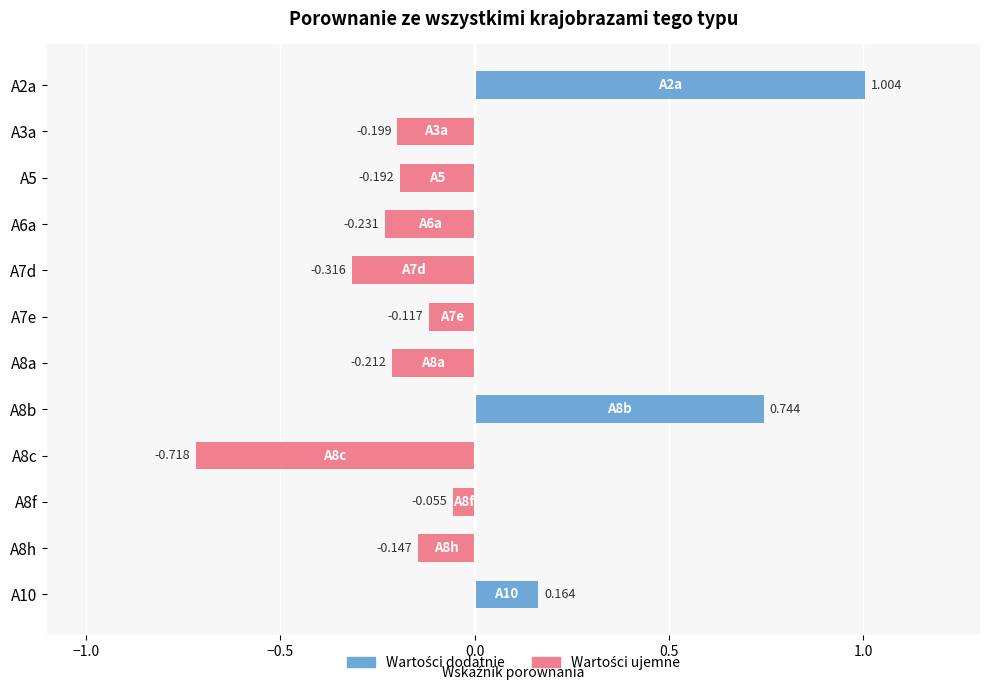

At how many categories does at least one series exceed 0?

3